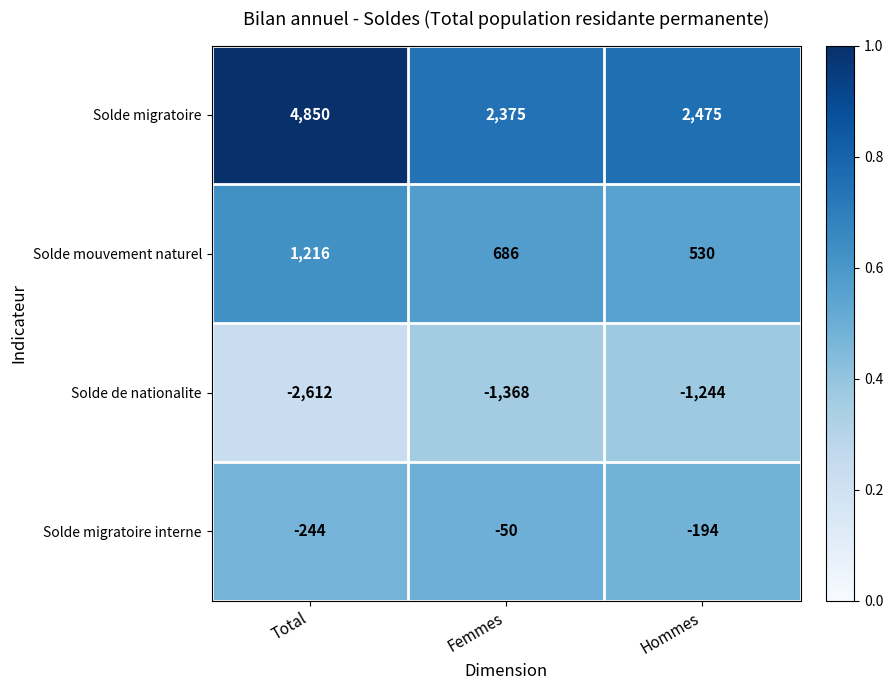

What is the spread (max minus min) of values at Total?

7462